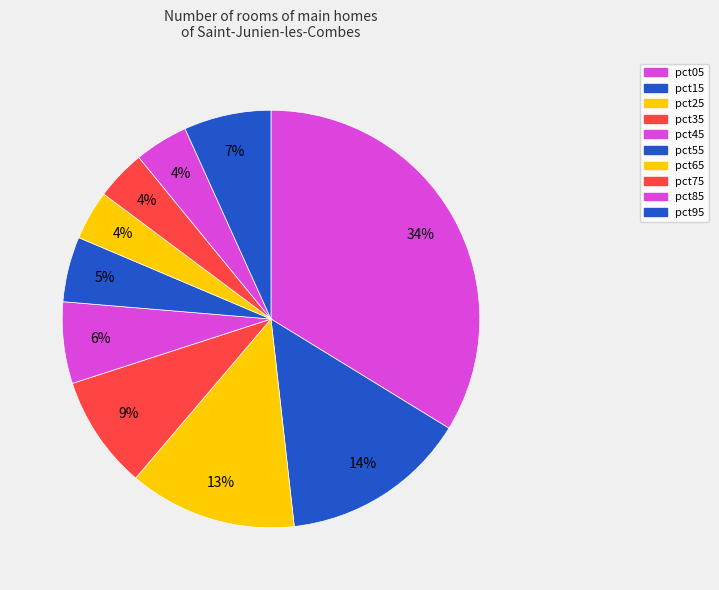

Which slice is the smallest?

pct65